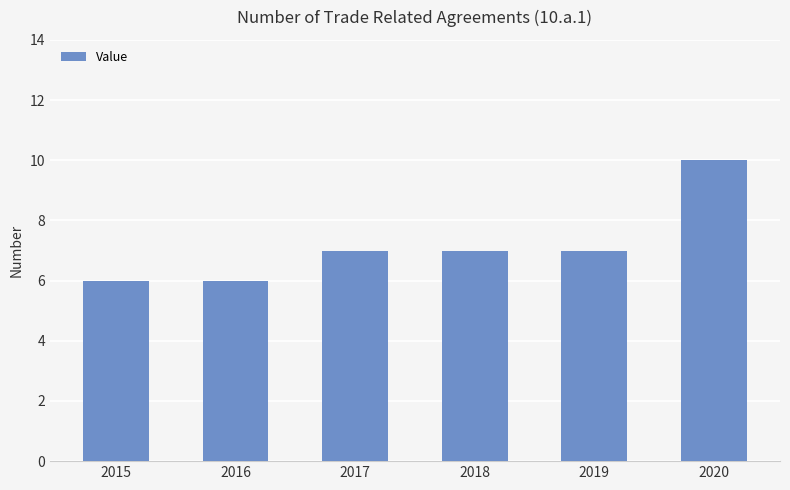

At which category does the chart reach its peak across all series?

2020